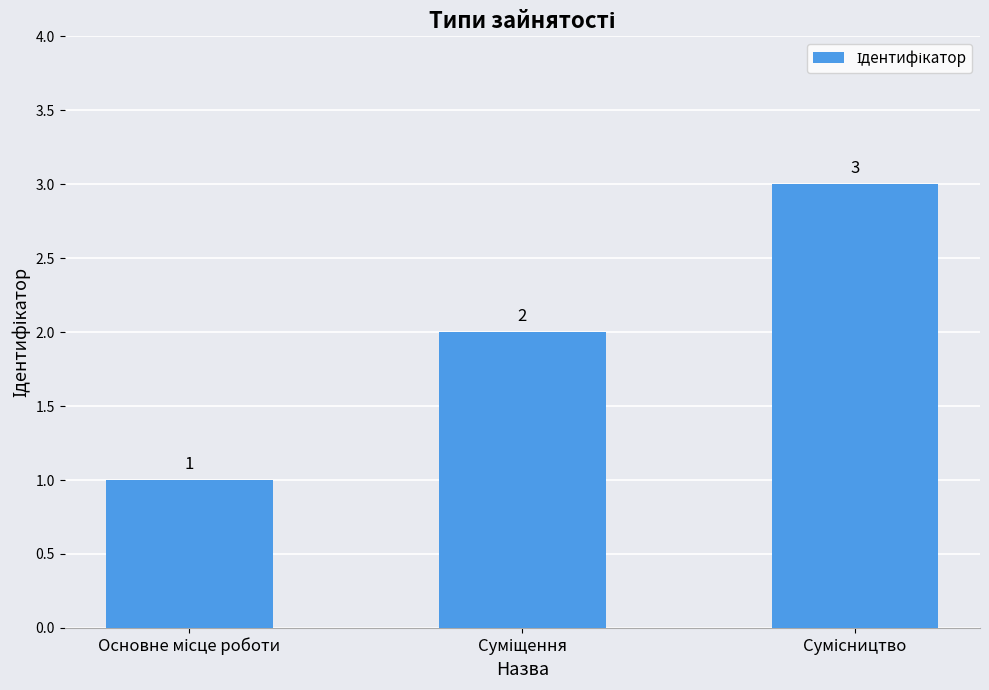

Count the values in the range 1 to 3.

3